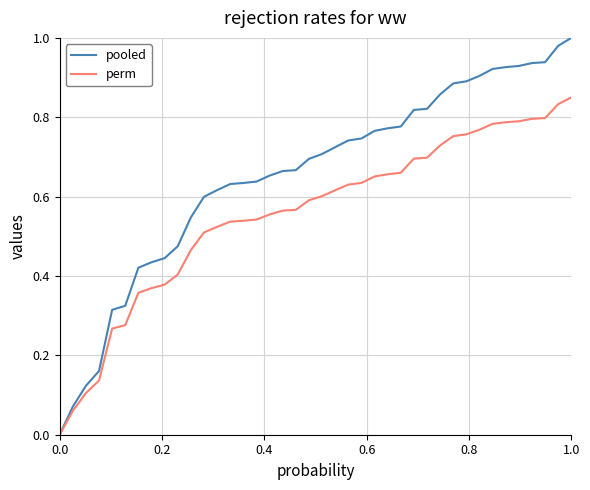

Count the number of categories in the chart.

40